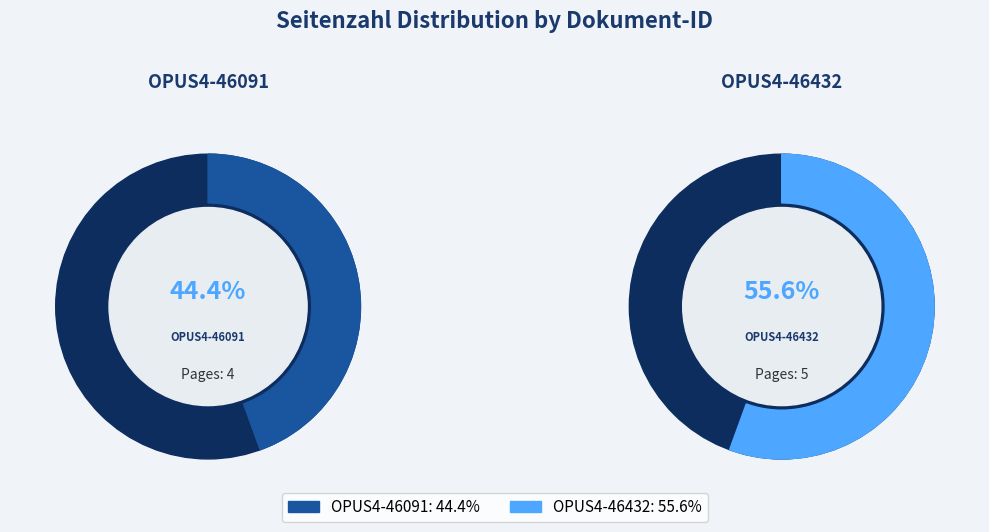

What is the majority slice?

OPUS4-46432